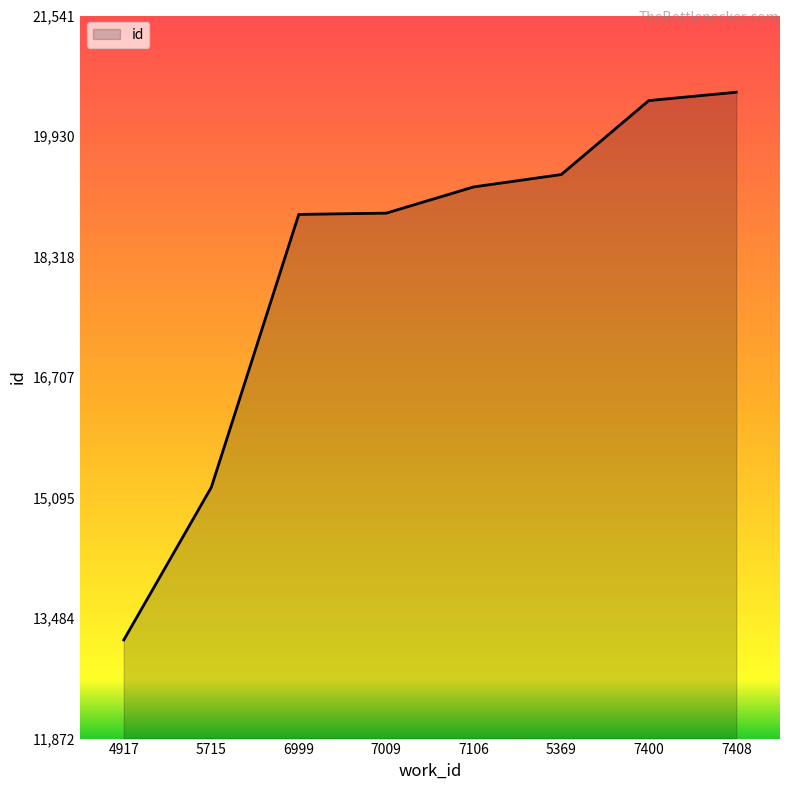

What is the ratio of the value at 5715 to the value at 7009?

0.8